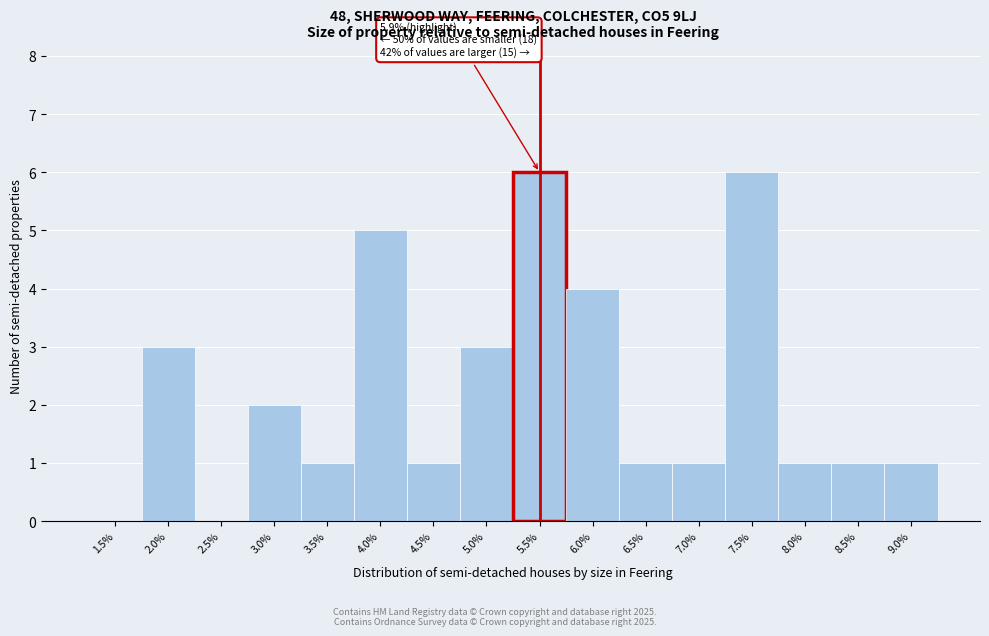

Reading right to left, what are all the values shown in this chart?

9.0%=1	8.5%=1	8.0%=1	7.5%=6	7.0%=1	6.5%=1	6.0%=4	5.5%=6	5.0%=3	4.5%=1	4.0%=5	3.5%=1	3.0%=2	2.5%=0	2.0%=3	1.5%=0